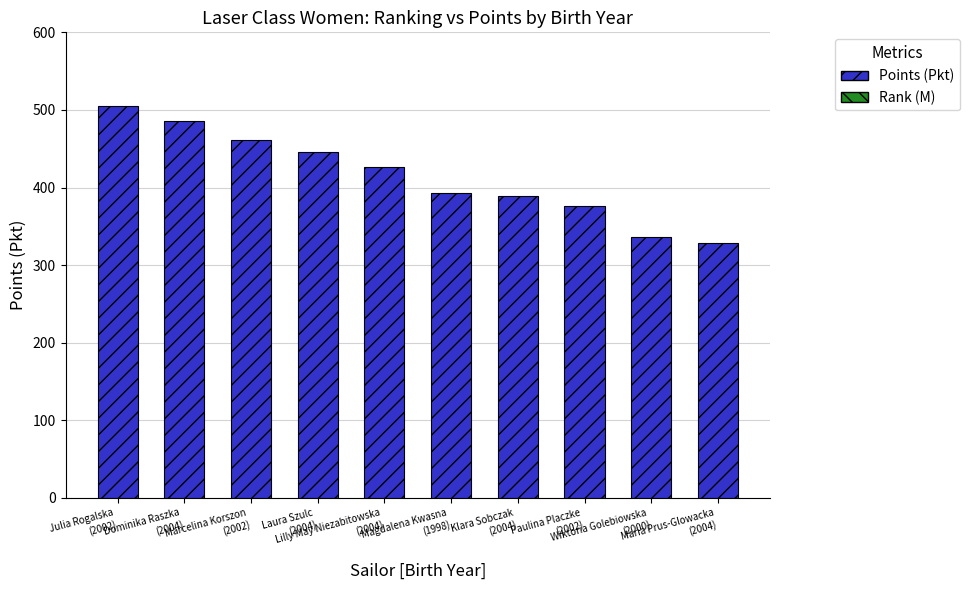

What is the smallest value displayed?

328.6